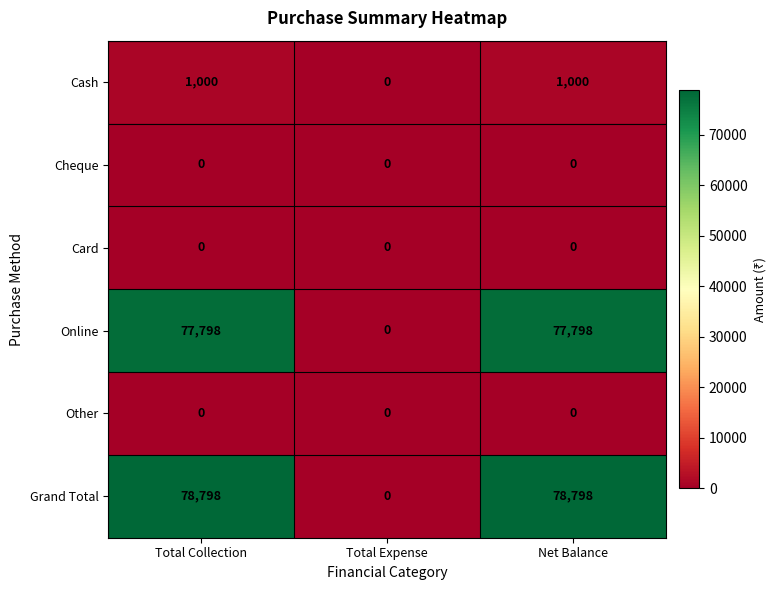

The Card series shows 0 at Total Expense. True or false?

True